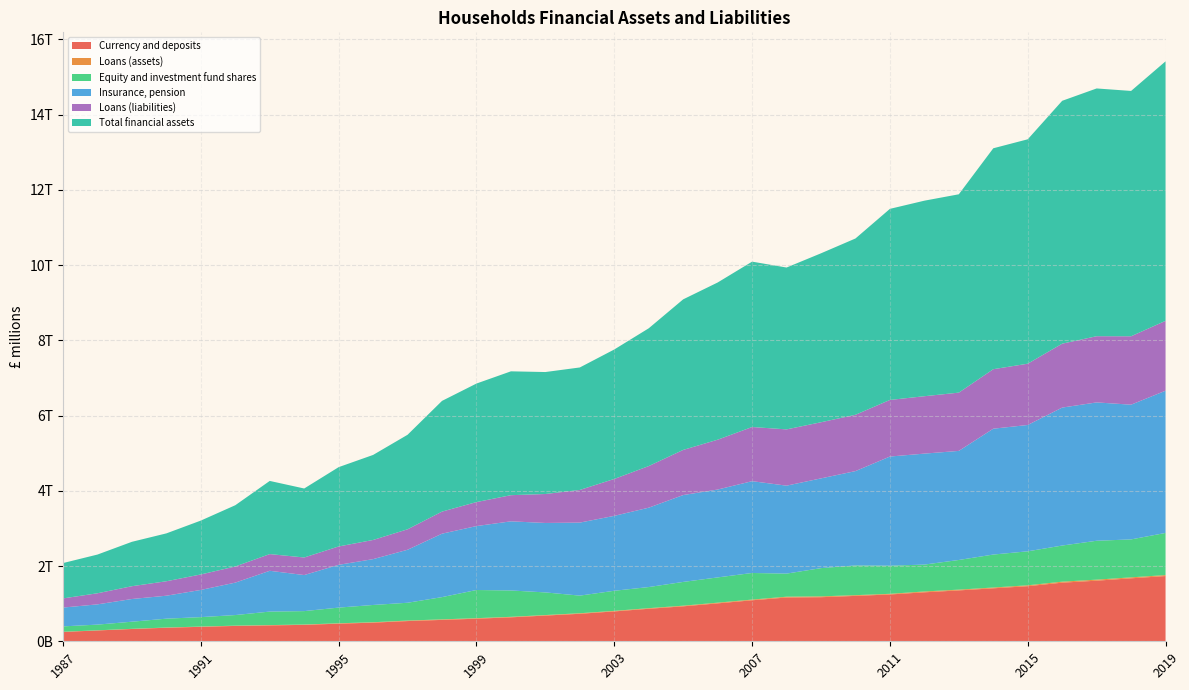

Reading right to left, extract all data points from this chart.

Currency and deposits: 2019=1734010	2018=1674001	2017=1610899	2016=1558081	2015=1464390	2014=1408071	2013=1352489	2012=1301516	2011=1244375	2010=1206707	2009=1171772	2008=1163832	2007=1089606	2006=1007900	2005=929135	2004=864007	2003=794221	2002=730967	2001=683556	2000=636736	1999=600315	1998=568675	1997=537423	1996=495109	1995=468451	1994=436539	1993=422088	1992=408308	1991=384689	1990=360141	1989=327123	1988=287756	1987=249112
Loans (assets): 2019=25610	2018=25222	2017=27294	2016=26248	2015=23575	2014=21128	2013=20422	2012=22269	2011=17419	2010=19162	2009=22007	2008=21032	2007=18977	2006=18614	2005=17014	2004=16139	2003=14691	2002=14529	2001=13663	2000=13433	1999=14097	1998=13753	1997=13513	1996=11199	1995=9992	1994=8537	1993=8429	1992=7173	1991=6556	1990=5586	1989=3972	1988=3811	1987=3745
Equity and investment fund shares: 2019=1120168	2018=1008749	2017=1033756	2016=960595	2015=903469	2014=876178	2013=788189	2012=714823	2011=747354	2010=790023	2009=750573	2008=613996	2007=706859	2006=671082	2005=631730	2004=561378	2003=533742	2002=468336	2001=601766	2000=700758	1999=748459	1998=591655	1997=473196	1996=459021	1995=416951	1994=356848	1993=358859	1992=281726	1991=250994	1990=235438	1989=189400	1988=151617	1987=143388
Insurance, pension: 2019=3780162	2018=3580772	2017=3676945	2016=3666840	2015=3357561	2014=3344900	2013=2899285	2012=2949400	2011=2901183	2010=2507525	2009=2385549	2008=2337642	2007=2440102	2006=2335572	2005=2308569	2004=2109443	2003=1991196	2002=1940778	2001=1845893	2000=1837321	1999=1699552	1998=1685926	1997=1408720	1996=1218188	1995=1136836	1994=958315	1993=1084208	1992=862031	1991=722607	1990=610142	1989=603170	1988=538295	1987=499893
Loans (liabilities): 2019=1857533	2018=1818301	2017=1759662	2016=1698663	2015=1628900	2014=1581443	2013=1548602	2012=1525692	2011=1504503	2010=1496683	2009=1492057	2008=1495653	2007=1439681	2006=1324596	2005=1200214	2004=1106196	2003=981041	2002=867860	2001=769856	2000=695156	1999=637678	1998=586949	1997=543863	1996=509536	1995=488218	1994=467067	1993=444093	1992=429206	1991=411675	1990=384244	1989=340547	1988=294894	1987=243710
Total financial assets: 2019=6896999	2018=6520495	2017=6585100	2016=6454963	2015=5964464	2014=5871758	2013=5271730	2012=5196940	2011=5078607	2010=4685865	2009=4490163	2008=4301744	2007=4395321	2006=4178233	2005=4002078	2004=3661888	2003=3441141	2002=3255543	2001=3241499	2000=3291691	1999=3150382	1998=2942430	1997=2512102	1996=2260111	1995=2108091	1994=1833545	1993=1944574	1992=1627962	1991=1431937	1990=1272504	1989=1179906	1988=1028887	1987=939329